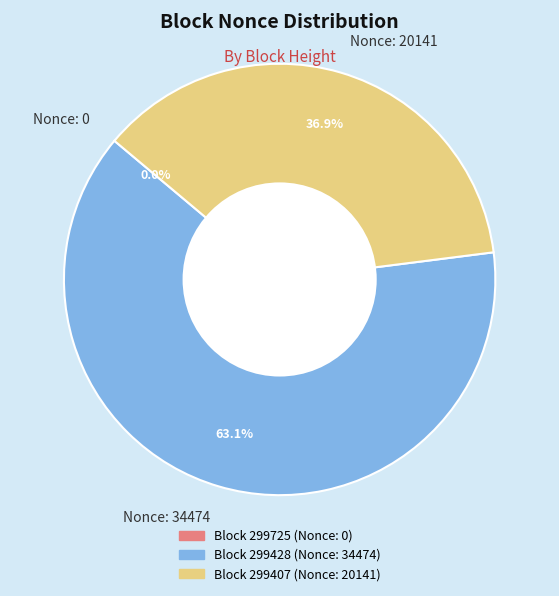

What is the majority slice?

Nonce: 34474